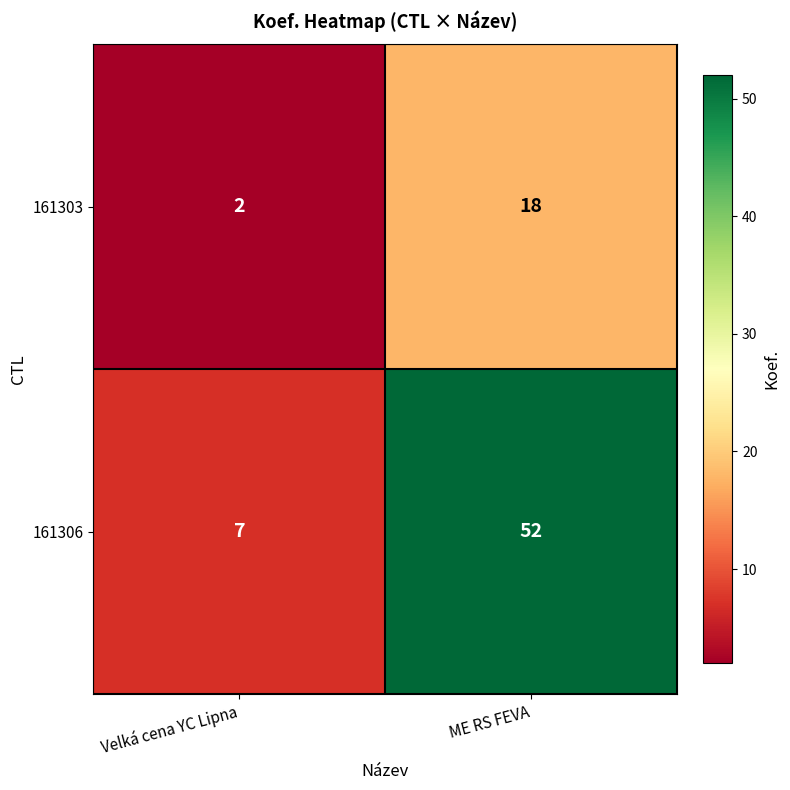

At which label is 161303 closest to 10?

Velká cena YC Lipna